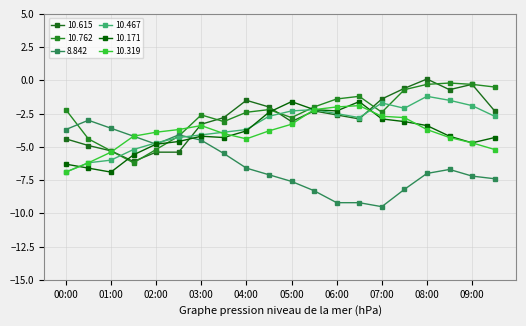

Count the number of data series in this chart.

6